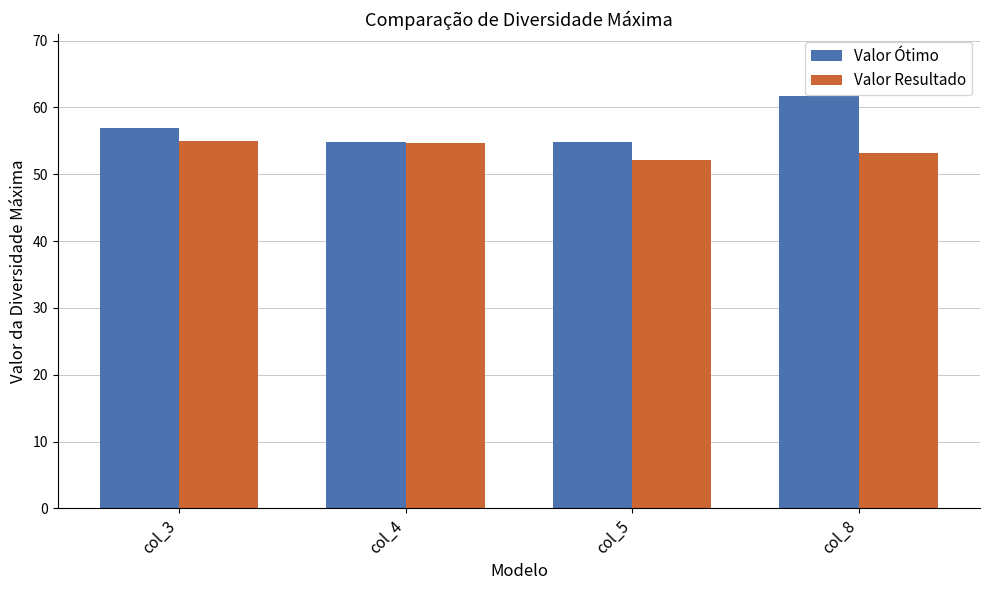

At which category does the chart reach its peak across all series?

col_8